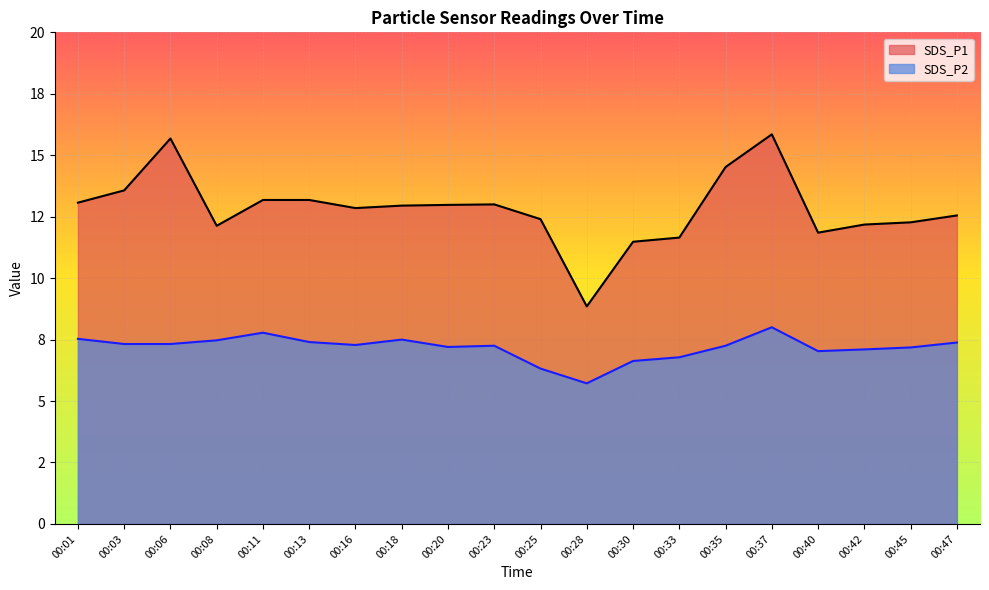

At which category does SDS_P1 reach its first local valley?

00:08